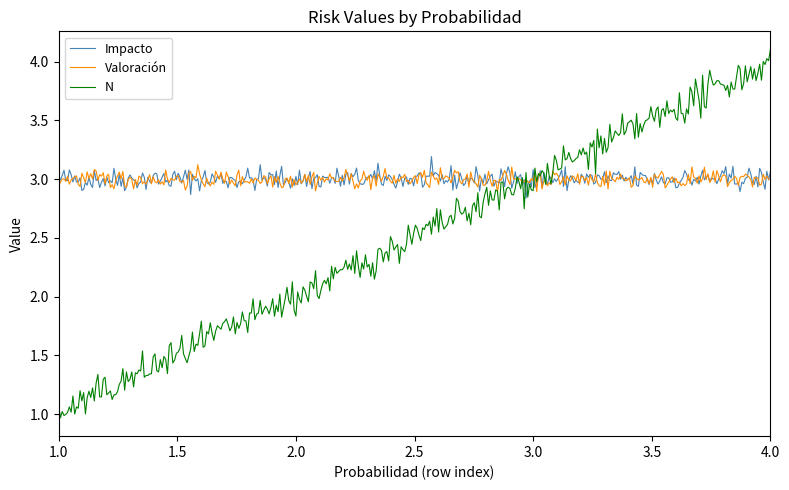

How many lines are shown in the chart?

3